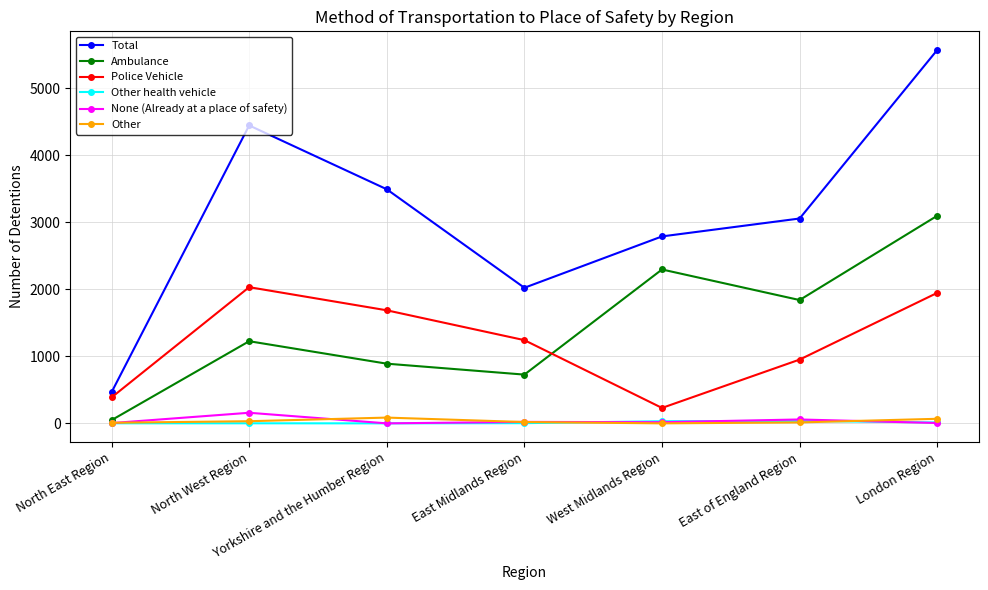

How many data points in Total are less than 3055?

3